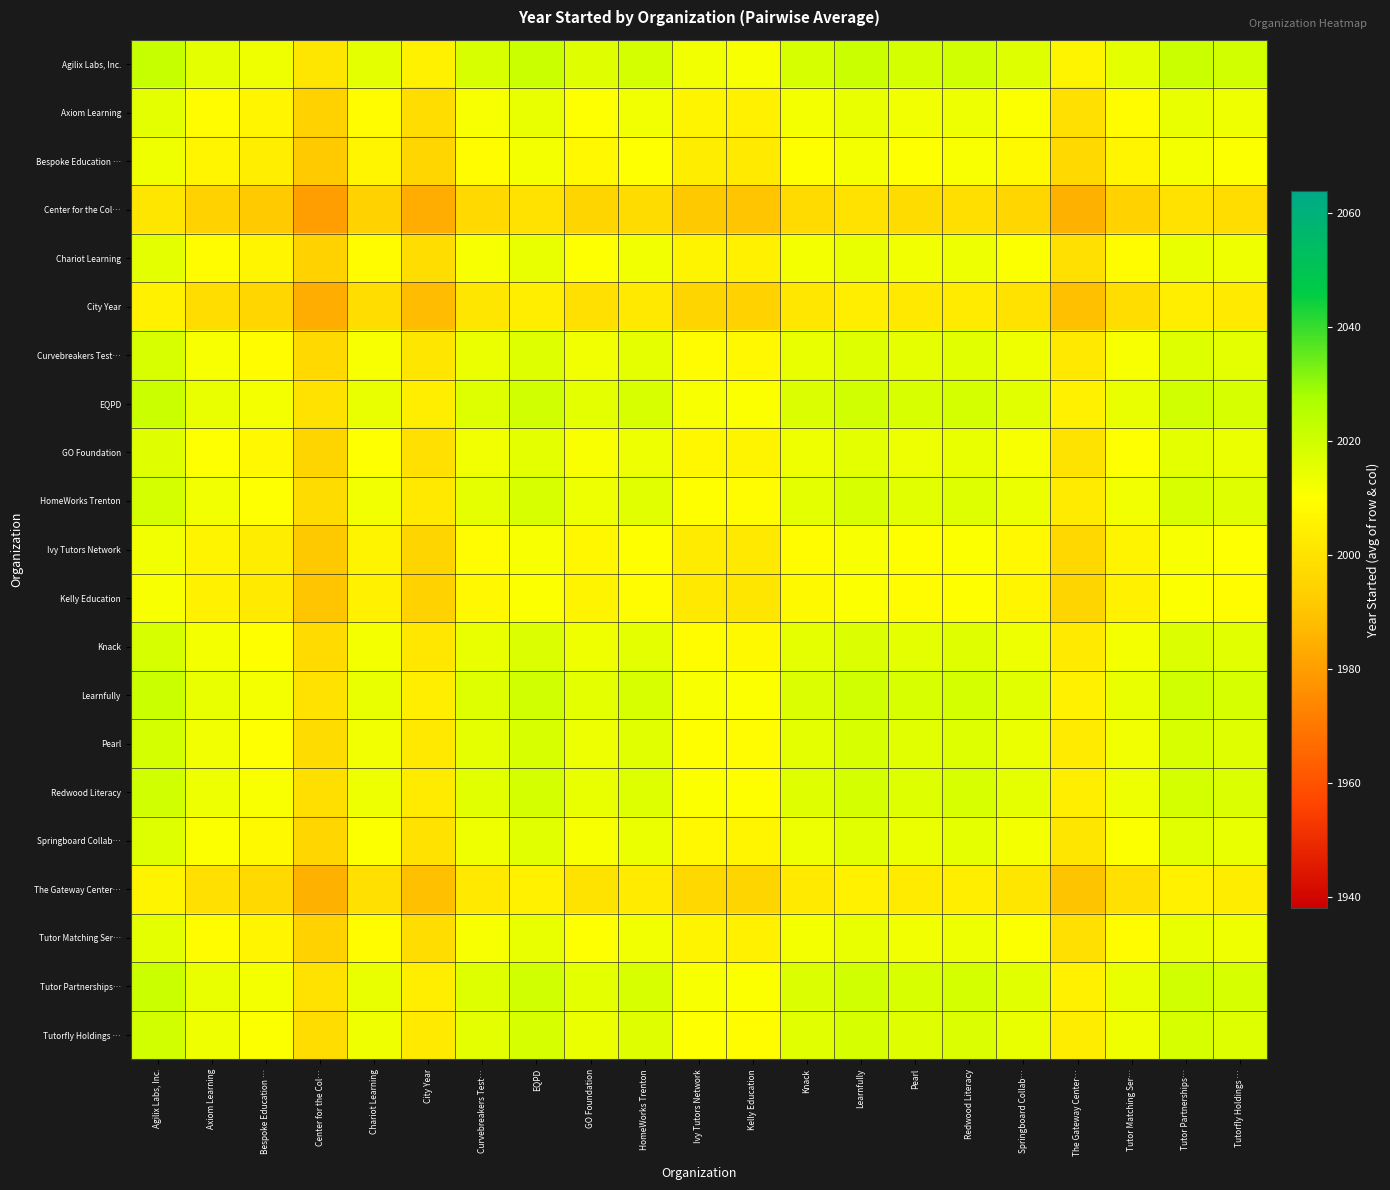

At HomeWorks Trenton, list the series in order from largest to smallest.

Agilix Labs, Inc., EQPD, Learnfully, Tutor Partnerships…, Redwood Literacy, Tutorfly Holdings …, HomeWorks Trenton, Pearl, Knack, Curvebreakers Test…, Springboard Collab…, GO Foundation, Axiom Learning, Chariot Learning, Tutor Matching Ser…, Bespoke Education …, Ivy Tutors Network, Kelly Education, The Gateway Center…, City Year, Center for the Col…